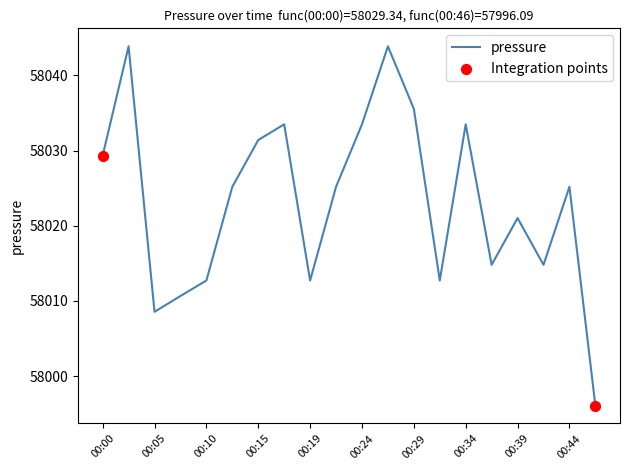

What is the maximum value shown in the chart?

58043.9